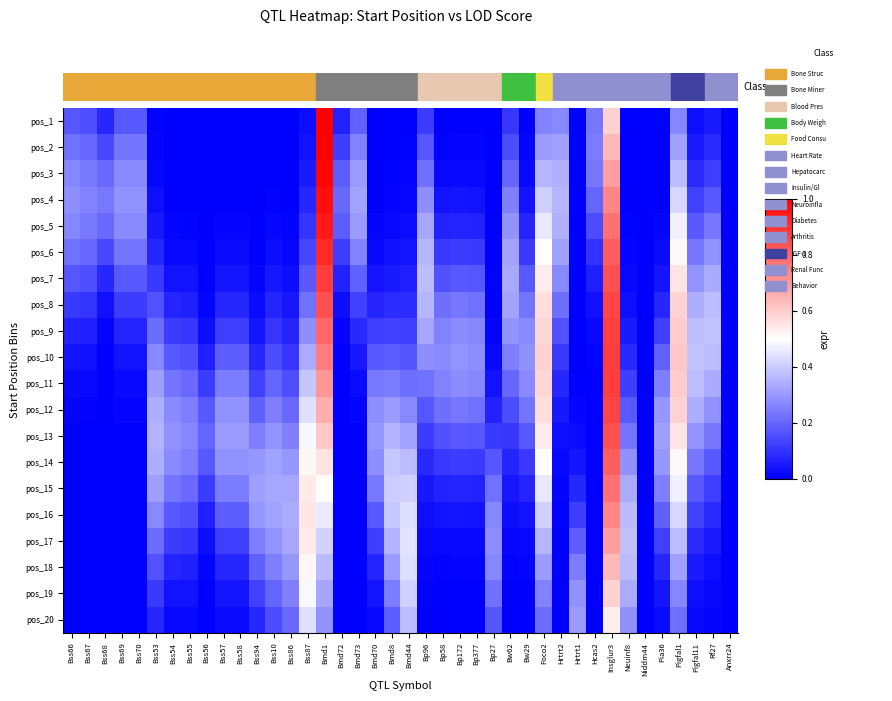

Reading left to right, extract all data points from this chart.

pos_1: Bss66=0.2	Bss67=0.2	Bss68=0.1	Bss69=0.2	Bss70=0.2	Bss53=0.0	Bss54=0.0	Bss55=0.0	Bss56=0.0	Bss57=0.0	Bss58=0.0	Bss94=0.0	Bss10=0.0	Bss86=0.0	Bss87=0.0	Bmd1=1.0	Bmd72=0.1	Bmd73=0.2	Bmd70=0.0	Bmd8=0.0	Bmd44=0.0	Bp96=0.1	Bp58=0.0	Bp172=0.0	Bp377=0.0	Bp27=0.0	Bw62=0.1	Bw29=0.0	Foco2=0.3	Hrtrt2=0.3	Hrtrt1=0.0	Hcas2=0.2	Insglur3=0.6	Neuinf8=0.0	Niddm44=0.0	Pia36=0.0	Pigfal1=0.3	Pigfal11=0.0	Rf27=0.1	Anxrr24=0.0
pos_2: Bss66=0.2	Bss67=0.2	Bss68=0.1	Bss69=0.2	Bss70=0.2	Bss53=0.0	Bss54=0.0	Bss55=0.0	Bss56=0.0	Bss57=0.0	Bss58=0.0	Bss94=0.0	Bss10=0.0	Bss86=0.0	Bss87=0.0	Bmd1=1.0	Bmd72=0.1	Bmd73=0.3	Bmd70=0.0	Bmd8=0.0	Bmd44=0.0	Bp96=0.2	Bp58=0.0	Bp172=0.0	Bp377=0.0	Bp27=0.0	Bw62=0.2	Bw29=0.0	Foco2=0.3	Hrtrt2=0.3	Hrtrt1=0.0	Hcas2=0.2	Insglur3=0.6	Neuinf8=0.0	Niddm44=0.0	Pia36=0.0	Pigfal1=0.3	Pigfal11=0.1	Rf27=0.1	Anxrr24=0.0
pos_3: Bss66=0.3	Bss67=0.2	Bss68=0.2	Bss69=0.3	Bss70=0.3	Bss53=0.0	Bss54=0.0	Bss55=0.0	Bss56=0.0	Bss57=0.0	Bss58=0.0	Bss94=0.0	Bss10=0.0	Bss86=0.0	Bss87=0.1	Bmd1=1.0	Bmd72=0.2	Bmd73=0.3	Bmd70=0.0	Bmd8=0.0	Bmd44=0.0	Bp96=0.2	Bp58=0.0	Bp172=0.0	Bp377=0.0	Bp27=0.0	Bw62=0.2	Bw29=0.0	Foco2=0.4	Hrtrt2=0.3	Hrtrt1=0.0	Hcas2=0.2	Insglur3=0.7	Neuinf8=0.0	Niddm44=0.0	Pia36=0.0	Pigfal1=0.4	Pigfal11=0.1	Rf27=0.1	Anxrr24=0.0
pos_4: Bss66=0.3	Bss67=0.3	Bss68=0.2	Bss69=0.3	Bss70=0.3	Bss53=0.0	Bss54=0.0	Bss55=0.0	Bss56=0.0	Bss57=0.0	Bss58=0.0	Bss94=0.0	Bss10=0.0	Bss86=0.0	Bss87=0.1	Bmd1=1.0	Bmd72=0.2	Bmd73=0.3	Bmd70=0.0	Bmd8=0.0	Bmd44=0.0	Bp96=0.3	Bp58=0.0	Bp172=0.0	Bp377=0.0	Bp27=0.0	Bw62=0.3	Bw29=0.0	Foco2=0.4	Hrtrt2=0.4	Hrtrt1=0.0	Hcas2=0.2	Insglur3=0.7	Neuinf8=0.0	Niddm44=0.0	Pia36=0.0	Pigfal1=0.4	Pigfal11=0.1	Rf27=0.2	Anxrr24=0.0
pos_5: Bss66=0.3	Bss67=0.2	Bss68=0.2	Bss69=0.3	Bss70=0.3	Bss53=0.0	Bss54=0.0	Bss55=0.0	Bss56=0.0	Bss57=0.0	Bss58=0.0	Bss94=0.0	Bss10=0.0	Bss86=0.0	Bss87=0.1	Bmd1=0.9	Bmd72=0.2	Bmd73=0.3	Bmd70=0.0	Bmd8=0.0	Bmd44=0.0	Bp96=0.3	Bp58=0.1	Bp172=0.1	Bp377=0.1	Bp27=0.0	Bw62=0.3	Bw29=0.1	Foco2=0.5	Hrtrt2=0.3	Hrtrt1=0.0	Hcas2=0.1	Insglur3=0.8	Neuinf8=0.0	Niddm44=0.0	Pia36=0.0	Pigfal1=0.5	Pigfal11=0.2	Rf27=0.2	Anxrr24=0.0
pos_6: Bss66=0.2	Bss67=0.2	Bss68=0.1	Bss69=0.2	Bss70=0.2	Bss53=0.1	Bss54=0.0	Bss55=0.0	Bss56=0.0	Bss57=0.0	Bss58=0.0	Bss94=0.0	Bss10=0.0	Bss86=0.0	Bss87=0.1	Bmd1=0.9	Bmd72=0.1	Bmd73=0.3	Bmd70=0.0	Bmd8=0.0	Bmd44=0.0	Bp96=0.4	Bp58=0.1	Bp172=0.1	Bp377=0.1	Bp27=0.0	Bw62=0.3	Bw29=0.1	Foco2=0.5	Hrtrt2=0.3	Hrtrt1=0.0	Hcas2=0.1	Insglur3=0.8	Neuinf8=0.0	Niddm44=0.0	Pia36=0.0	Pigfal1=0.5	Pigfal11=0.2	Rf27=0.3	Anxrr24=0.0
pos_7: Bss66=0.2	Bss67=0.2	Bss68=0.1	Bss69=0.2	Bss70=0.2	Bss53=0.1	Bss54=0.0	Bss55=0.0	Bss56=0.0	Bss57=0.0	Bss58=0.0	Bss94=0.0	Bss10=0.0	Bss86=0.0	Bss87=0.2	Bmd1=0.9	Bmd72=0.1	Bmd73=0.2	Bmd70=0.0	Bmd8=0.1	Bmd44=0.1	Bp96=0.4	Bp58=0.2	Bp172=0.2	Bp377=0.2	Bp27=0.0	Bw62=0.3	Bw29=0.2	Foco2=0.5	Hrtrt2=0.3	Hrtrt1=0.0	Hcas2=0.1	Insglur3=0.8	Neuinf8=0.0	Niddm44=0.0	Pia36=0.0	Pigfal1=0.6	Pigfal11=0.3	Rf27=0.3	Anxrr24=0.0
pos_8: Bss66=0.1	Bss67=0.1	Bss68=0.0	Bss69=0.1	Bss70=0.1	Bss53=0.2	Bss54=0.1	Bss55=0.1	Bss56=0.0	Bss57=0.1	Bss58=0.1	Bss94=0.0	Bss10=0.1	Bss86=0.0	Bss87=0.2	Bmd1=0.8	Bmd72=0.0	Bmd73=0.1	Bmd70=0.1	Bmd8=0.1	Bmd44=0.1	Bp96=0.4	Bp58=0.2	Bp172=0.2	Bp377=0.2	Bp27=0.0	Bw62=0.3	Bw29=0.2	Foco2=0.6	Hrtrt2=0.2	Hrtrt1=0.0	Hcas2=0.0	Insglur3=0.9	Neuinf8=0.0	Niddm44=0.0	Pia36=0.1	Pigfal1=0.6	Pigfal11=0.3	Rf27=0.4	Anxrr24=0.0
pos_9: Bss66=0.1	Bss67=0.1	Bss68=0.0	Bss69=0.1	Bss70=0.1	Bss53=0.2	Bss54=0.1	Bss55=0.1	Bss56=0.0	Bss57=0.1	Bss58=0.1	Bss94=0.0	Bss10=0.1	Bss86=0.1	Bss87=0.3	Bmd1=0.8	Bmd72=0.0	Bmd73=0.1	Bmd70=0.1	Bmd8=0.1	Bmd44=0.1	Bp96=0.3	Bp58=0.3	Bp172=0.3	Bp377=0.3	Bp27=0.0	Bw62=0.3	Bw29=0.3	Foco2=0.6	Hrtrt2=0.2	Hrtrt1=0.0	Hcas2=0.0	Insglur3=0.9	Neuinf8=0.1	Niddm44=0.0	Pia36=0.1	Pigfal1=0.6	Pigfal11=0.4	Rf27=0.4	Anxrr24=0.0
pos_10: Bss66=0.0	Bss67=0.0	Bss68=0.0	Bss69=0.0	Bss70=0.0	Bss53=0.3	Bss54=0.2	Bss55=0.2	Bss56=0.1	Bss57=0.2	Bss58=0.2	Bss94=0.1	Bss10=0.2	Bss86=0.1	Bss87=0.3	Bmd1=0.8	Bmd72=0.0	Bmd73=0.0	Bmd70=0.2	Bmd8=0.2	Bmd44=0.2	Bp96=0.3	Bp58=0.3	Bp172=0.3	Bp377=0.3	Bp27=0.0	Bw62=0.3	Bw29=0.3	Foco2=0.6	Hrtrt2=0.1	Hrtrt1=0.0	Hcas2=0.0	Insglur3=0.9	Neuinf8=0.1	Niddm44=0.0	Pia36=0.2	Pigfal1=0.6	Pigfal11=0.4	Rf27=0.4	Anxrr24=0.0
pos_11: Bss66=0.0	Bss67=0.0	Bss68=0.0	Bss69=0.0	Bss70=0.0	Bss53=0.3	Bss54=0.2	Bss55=0.2	Bss56=0.1	Bss57=0.2	Bss58=0.2	Bss94=0.1	Bss10=0.2	Bss86=0.2	Bss87=0.4	Bmd1=0.7	Bmd72=0.0	Bmd73=0.0	Bmd70=0.2	Bmd8=0.2	Bmd44=0.2	Bp96=0.2	Bp58=0.3	Bp172=0.3	Bp377=0.3	Bp27=0.0	Bw62=0.2	Bw29=0.3	Foco2=0.6	Hrtrt2=0.1	Hrtrt1=0.0	Hcas2=0.0	Insglur3=0.9	Neuinf8=0.1	Niddm44=0.0	Pia36=0.2	Pigfal1=0.6	Pigfal11=0.4	Rf27=0.3	Anxrr24=0.0
pos_12: Bss66=0.0	Bss67=0.0	Bss68=0.0	Bss69=0.0	Bss70=0.0	Bss53=0.3	Bss54=0.3	Bss55=0.2	Bss56=0.2	Bss57=0.3	Bss58=0.3	Bss94=0.2	Bss10=0.2	Bss86=0.2	Bss87=0.4	Bmd1=0.7	Bmd72=0.0	Bmd73=0.0	Bmd70=0.3	Bmd8=0.3	Bmd44=0.3	Bp96=0.2	Bp58=0.2	Bp172=0.2	Bp377=0.2	Bp27=0.1	Bw62=0.2	Bw29=0.2	Foco2=0.6	Hrtrt2=0.0	Hrtrt1=0.0	Hcas2=0.0	Insglur3=0.9	Neuinf8=0.2	Niddm44=0.0	Pia36=0.3	Pigfal1=0.6	Pigfal11=0.3	Rf27=0.3	Anxrr24=0.0
pos_13: Bss66=0.0	Bss67=0.0	Bss68=0.0	Bss69=0.0	Bss70=0.0	Bss53=0.4	Bss54=0.3	Bss55=0.3	Bss56=0.2	Bss57=0.3	Bss58=0.3	Bss94=0.2	Bss10=0.3	Bss86=0.3	Bss87=0.5	Bmd1=0.6	Bmd72=0.0	Bmd73=0.0	Bmd70=0.3	Bmd8=0.4	Bmd44=0.3	Bp96=0.1	Bp58=0.2	Bp172=0.2	Bp377=0.2	Bp27=0.1	Bw62=0.1	Bw29=0.2	Foco2=0.5	Hrtrt2=0.0	Hrtrt1=0.0	Hcas2=0.0	Insglur3=0.8	Neuinf8=0.2	Niddm44=0.0	Pia36=0.3	Pigfal1=0.6	Pigfal11=0.3	Rf27=0.2	Anxrr24=0.0
pos_14: Bss66=0.0	Bss67=0.0	Bss68=0.0	Bss69=0.0	Bss70=0.0	Bss53=0.3	Bss54=0.3	Bss55=0.2	Bss56=0.2	Bss57=0.3	Bss58=0.3	Bss94=0.3	Bss10=0.3	Bss86=0.3	Bss87=0.5	Bmd1=0.6	Bmd72=0.0	Bmd73=0.0	Bmd70=0.3	Bmd8=0.4	Bmd44=0.4	Bp96=0.1	Bp58=0.1	Bp172=0.1	Bp377=0.1	Bp27=0.2	Bw62=0.1	Bw29=0.1	Foco2=0.5	Hrtrt2=0.0	Hrtrt1=0.0	Hcas2=0.0	Insglur3=0.8	Neuinf8=0.3	Niddm44=0.0	Pia36=0.3	Pigfal1=0.5	Pigfal11=0.2	Rf27=0.2	Anxrr24=0.0
pos_15: Bss66=0.0	Bss67=0.0	Bss68=0.0	Bss69=0.0	Bss70=0.0	Bss53=0.3	Bss54=0.2	Bss55=0.2	Bss56=0.1	Bss57=0.2	Bss58=0.2	Bss94=0.3	Bss10=0.3	Bss86=0.3	Bss87=0.5	Bmd1=0.5	Bmd72=0.0	Bmd73=0.0	Bmd70=0.2	Bmd8=0.4	Bmd44=0.4	Bp96=0.1	Bp58=0.1	Bp172=0.1	Bp377=0.1	Bp27=0.2	Bw62=0.0	Bw29=0.1	Foco2=0.5	Hrtrt2=0.0	Hrtrt1=0.1	Hcas2=0.0	Insglur3=0.8	Neuinf8=0.3	Niddm44=0.0	Pia36=0.2	Pigfal1=0.5	Pigfal11=0.2	Rf27=0.1	Anxrr24=0.0
pos_16: Bss66=0.0	Bss67=0.0	Bss68=0.0	Bss69=0.0	Bss70=0.0	Bss53=0.3	Bss54=0.2	Bss55=0.2	Bss56=0.1	Bss57=0.2	Bss58=0.2	Bss94=0.3	Bss10=0.3	Bss86=0.3	Bss87=0.5	Bmd1=0.5	Bmd72=0.0	Bmd73=0.0	Bmd70=0.2	Bmd8=0.4	Bmd44=0.4	Bp96=0.0	Bp58=0.0	Bp172=0.0	Bp377=0.0	Bp27=0.3	Bw62=0.0	Bw29=0.0	Foco2=0.4	Hrtrt2=0.0	Hrtrt1=0.1	Hcas2=0.0	Insglur3=0.7	Neuinf8=0.4	Niddm44=0.0	Pia36=0.2	Pigfal1=0.4	Pigfal11=0.1	Rf27=0.1	Anxrr24=0.0
pos_17: Bss66=0.0	Bss67=0.0	Bss68=0.0	Bss69=0.0	Bss70=0.0	Bss53=0.2	Bss54=0.1	Bss55=0.1	Bss56=0.0	Bss57=0.1	Bss58=0.1	Bss94=0.2	Bss10=0.3	Bss86=0.3	Bss87=0.5	Bmd1=0.4	Bmd72=0.0	Bmd73=0.0	Bmd70=0.1	Bmd8=0.4	Bmd44=0.4	Bp96=0.0	Bp58=0.0	Bp172=0.0	Bp377=0.0	Bp27=0.3	Bw62=0.0	Bw29=0.0	Foco2=0.4	Hrtrt2=0.0	Hrtrt1=0.2	Hcas2=0.0	Insglur3=0.7	Neuinf8=0.4	Niddm44=0.0	Pia36=0.1	Pigfal1=0.4	Pigfal11=0.1	Rf27=0.1	Anxrr24=0.0
pos_18: Bss66=0.0	Bss67=0.0	Bss68=0.0	Bss69=0.0	Bss70=0.0	Bss53=0.2	Bss54=0.1	Bss55=0.1	Bss56=0.0	Bss57=0.1	Bss58=0.1	Bss94=0.2	Bss10=0.2	Bss86=0.3	Bss87=0.5	Bmd1=0.4	Bmd72=0.0	Bmd73=0.0	Bmd70=0.1	Bmd8=0.3	Bmd44=0.4	Bp96=0.0	Bp58=0.0	Bp172=0.0	Bp377=0.0	Bp27=0.3	Bw62=0.0	Bw29=0.0	Foco2=0.3	Hrtrt2=0.0	Hrtrt1=0.2	Hcas2=0.0	Insglur3=0.6	Neuinf8=0.4	Niddm44=0.0	Pia36=0.1	Pigfal1=0.3	Pigfal11=0.1	Rf27=0.0	Anxrr24=0.0
pos_19: Bss66=0.0	Bss67=0.0	Bss68=0.0	Bss69=0.0	Bss70=0.0	Bss53=0.1	Bss54=0.0	Bss55=0.0	Bss56=0.0	Bss57=0.0	Bss58=0.0	Bss94=0.1	Bss10=0.2	Bss86=0.3	Bss87=0.5	Bmd1=0.3	Bmd72=0.0	Bmd73=0.0	Bmd70=0.0	Bmd8=0.2	Bmd44=0.4	Bp96=0.0	Bp58=0.0	Bp172=0.0	Bp377=0.0	Bp27=0.2	Bw62=0.0	Bw29=0.0	Foco2=0.3	Hrtrt2=0.0	Hrtrt1=0.3	Hcas2=0.0	Insglur3=0.6	Neuinf8=0.3	Niddm44=0.0	Pia36=0.0	Pigfal1=0.3	Pigfal11=0.0	Rf27=0.0	Anxrr24=0.0
pos_20: Bss66=0.0	Bss67=0.0	Bss68=0.0	Bss69=0.0	Bss70=0.0	Bss53=0.1	Bss54=0.0	Bss55=0.0	Bss56=0.0	Bss57=0.0	Bss58=0.0	Bss94=0.1	Bss10=0.2	Bss86=0.2	Bss87=0.4	Bmd1=0.3	Bmd72=0.0	Bmd73=0.0	Bmd70=0.0	Bmd8=0.2	Bmd44=0.4	Bp96=0.0	Bp58=0.0	Bp172=0.0	Bp377=0.0	Bp27=0.2	Bw62=0.0	Bw29=0.0	Foco2=0.2	Hrtrt2=0.0	Hrtrt1=0.3	Hcas2=0.0	Insglur3=0.5	Neuinf8=0.3	Niddm44=0.0	Pia36=0.0	Pigfal1=0.2	Pigfal11=0.0	Rf27=0.0	Anxrr24=0.0